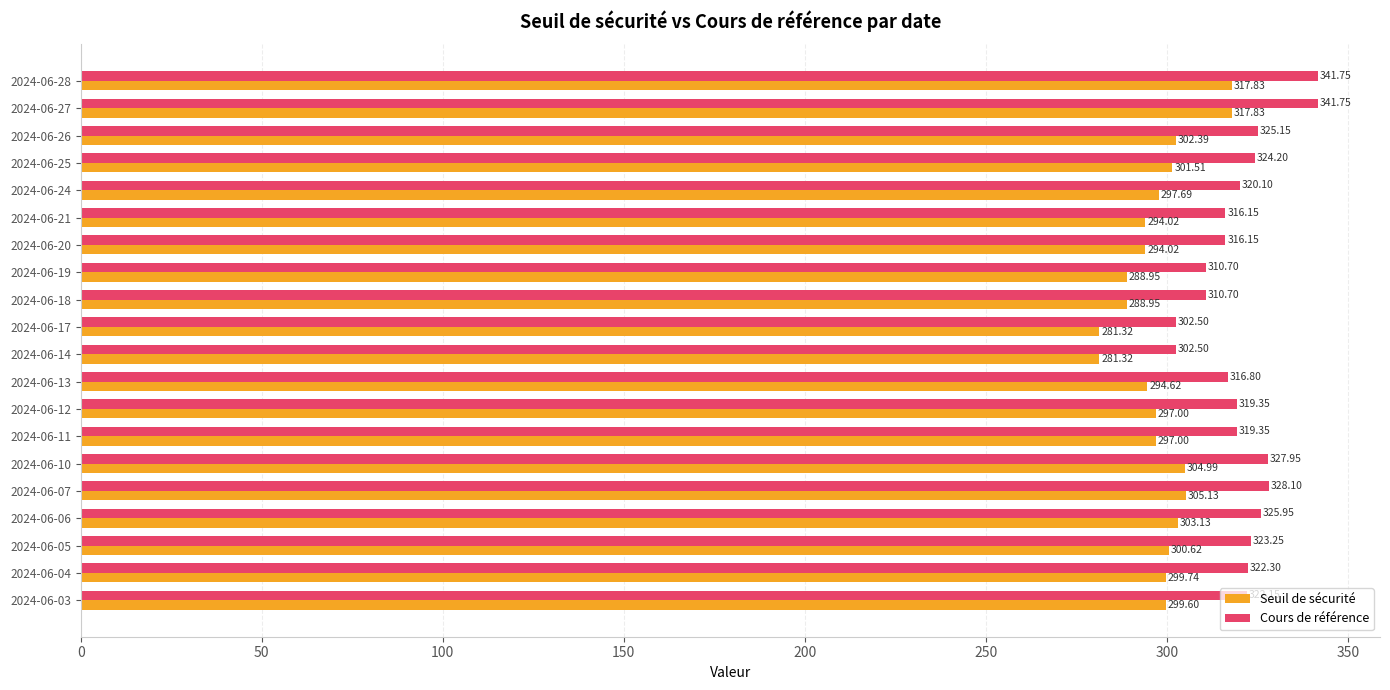

What is the difference between the Seuil de sécurité values at 2024-06-10 and 2024-06-14?

23.7